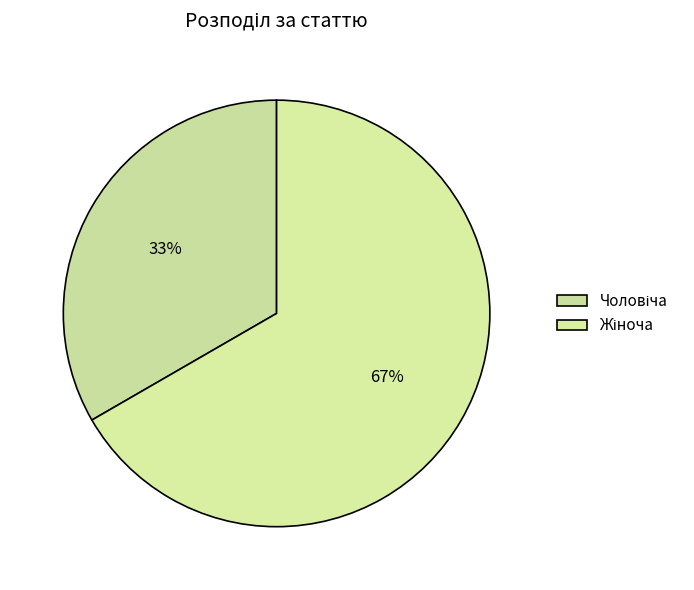

Count the number of slices in the pie.

2